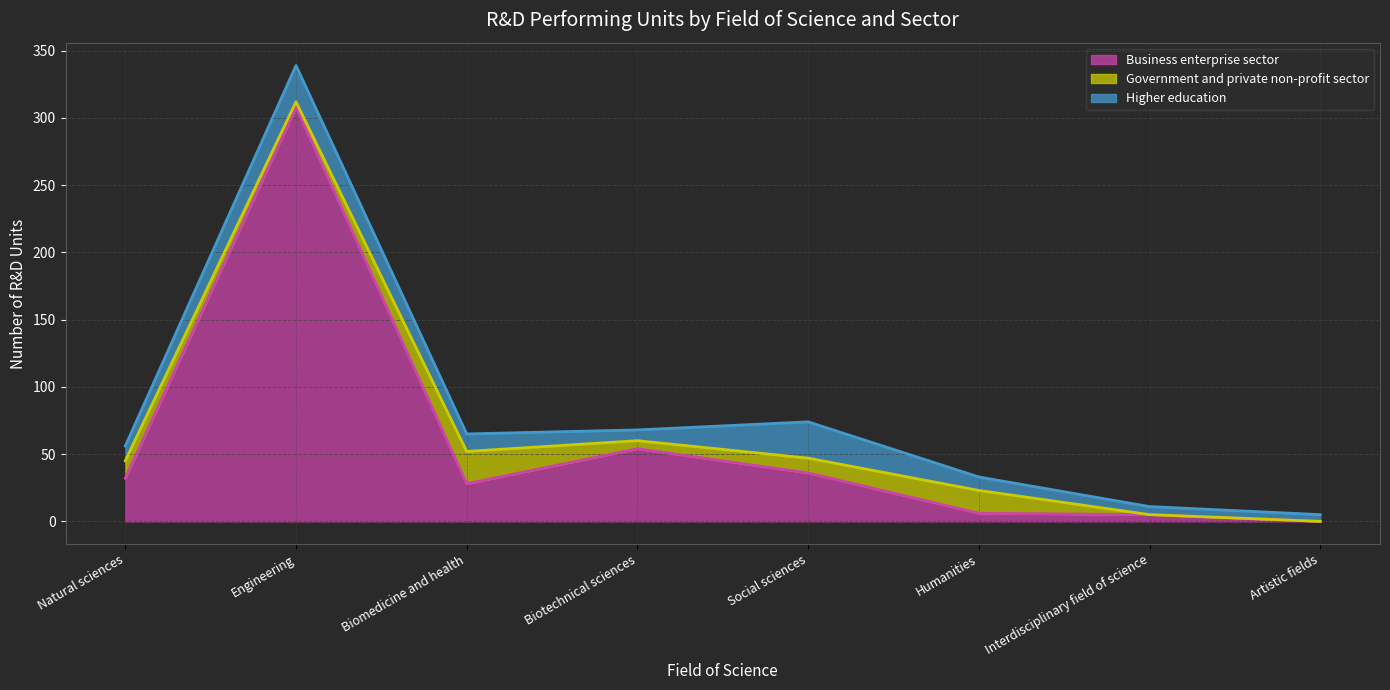

What is the label of the 2nd point from the left?

Engineering